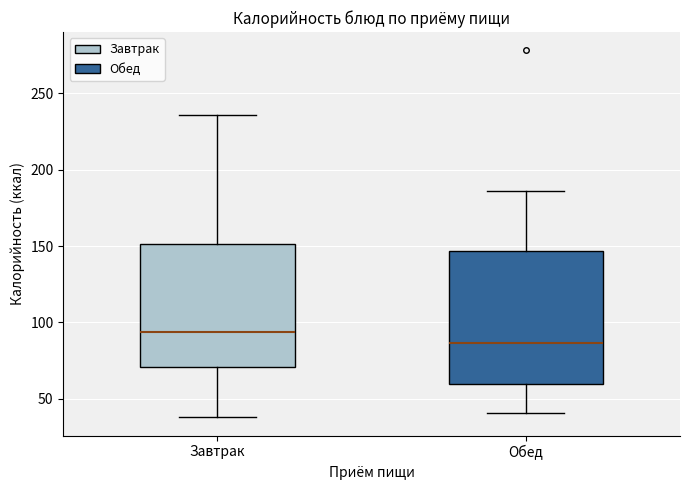

Where does the upper whisker of the box for Обед end on the y-axis? The values are not printed on the chart, so give them approximately, as read against the axis.

185